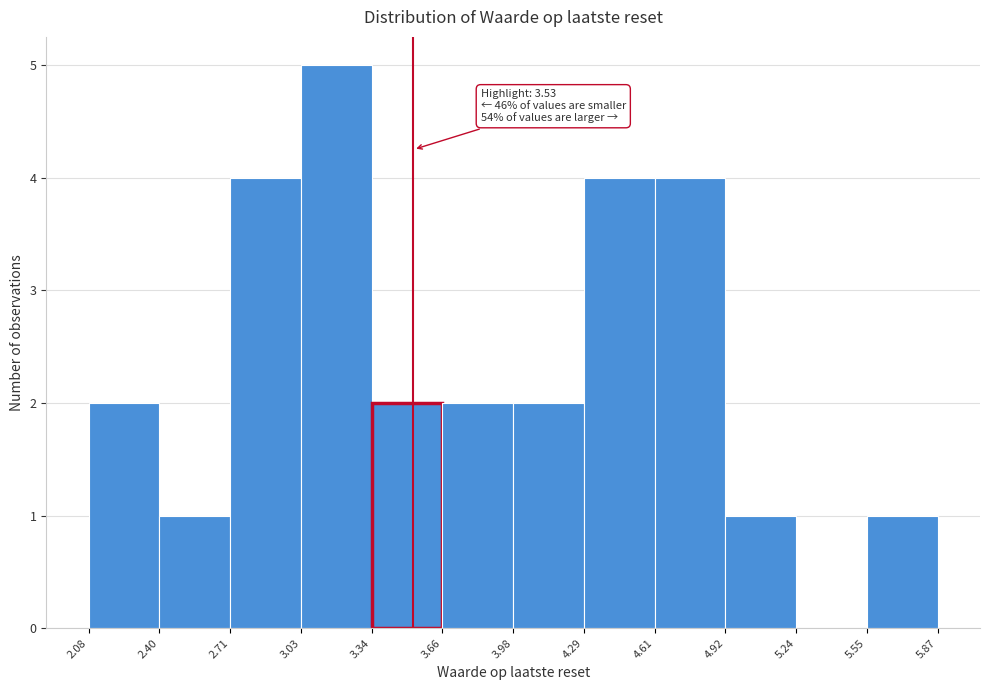

Over which range of the x-axis is the bar tallest?

3.03 to 3.34